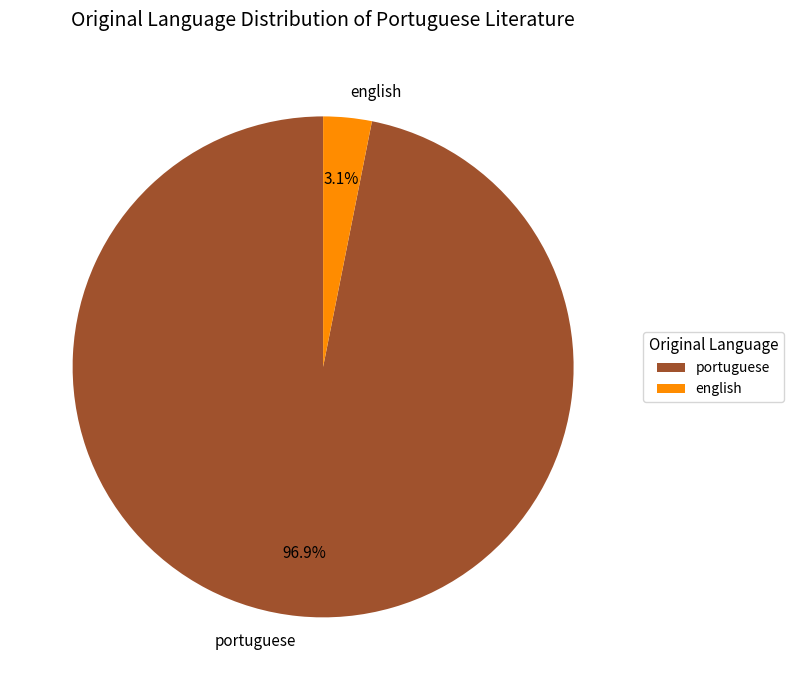

Between english and portuguese, which is larger?

portuguese